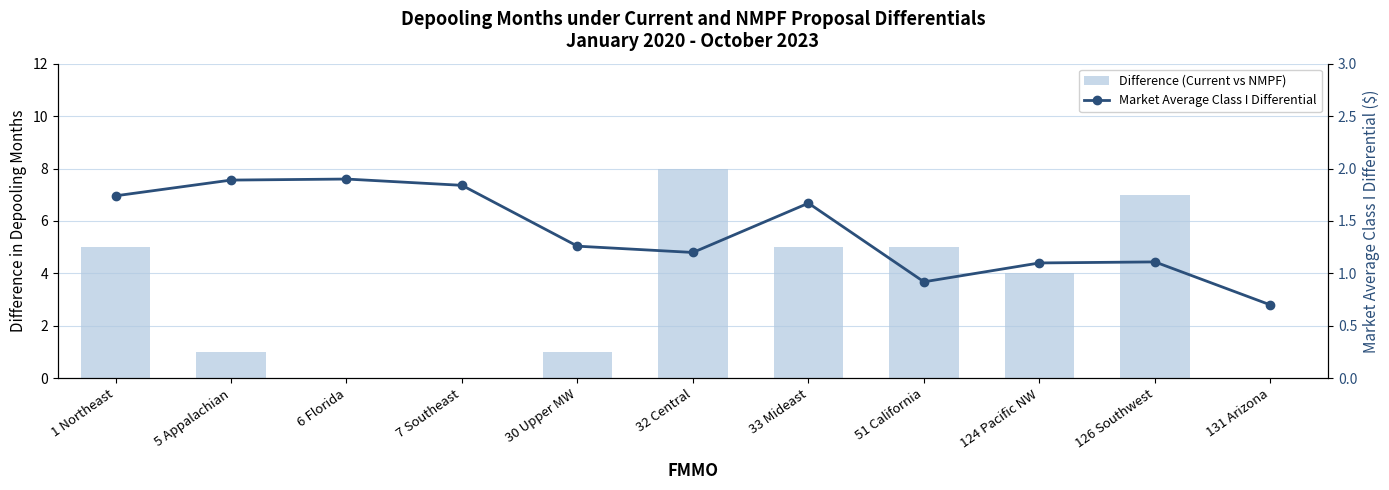

Which has a higher value, 30 Upper MW or 131 Arizona?

30 Upper MW